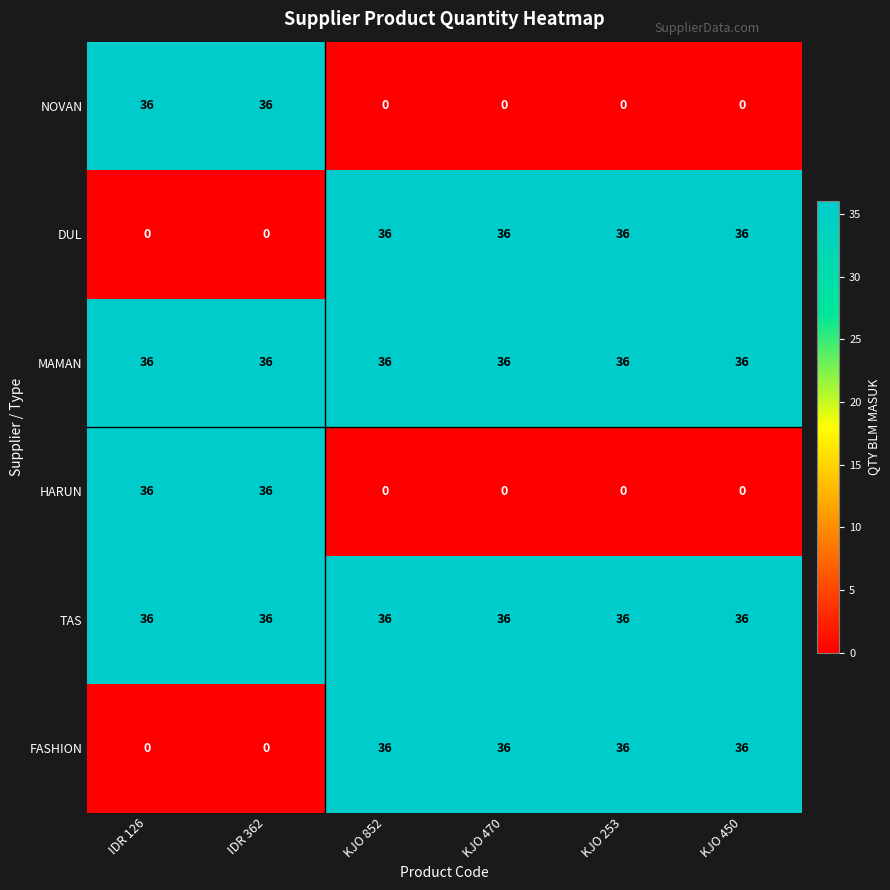

What is the sum of all MAMAN values?

216